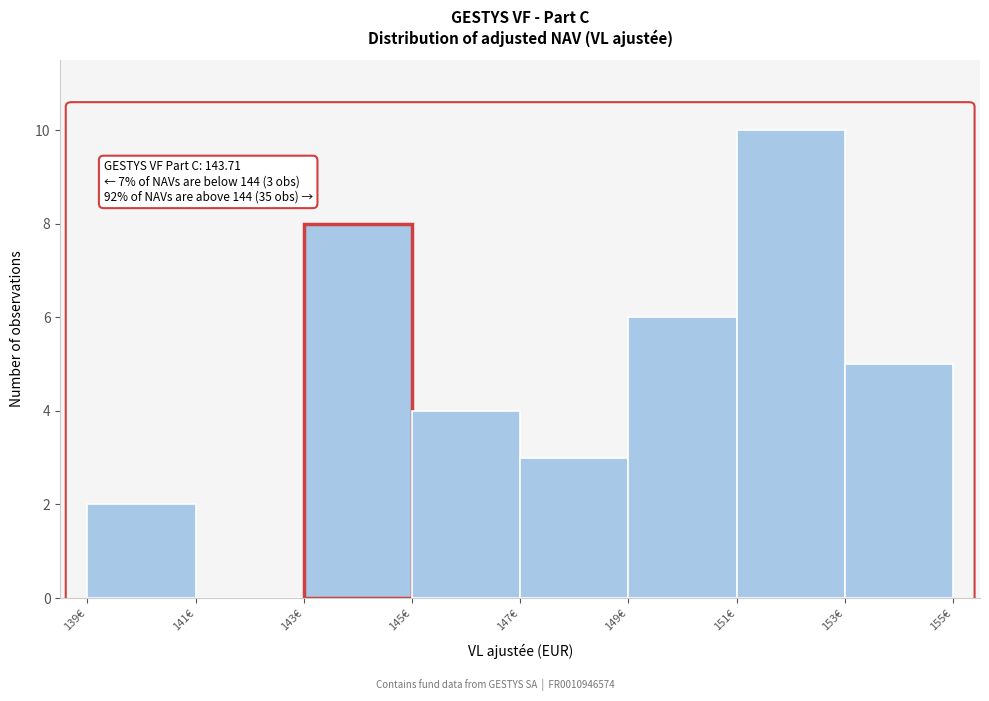

Over which range of the x-axis is the bar tallest?

151 to 153